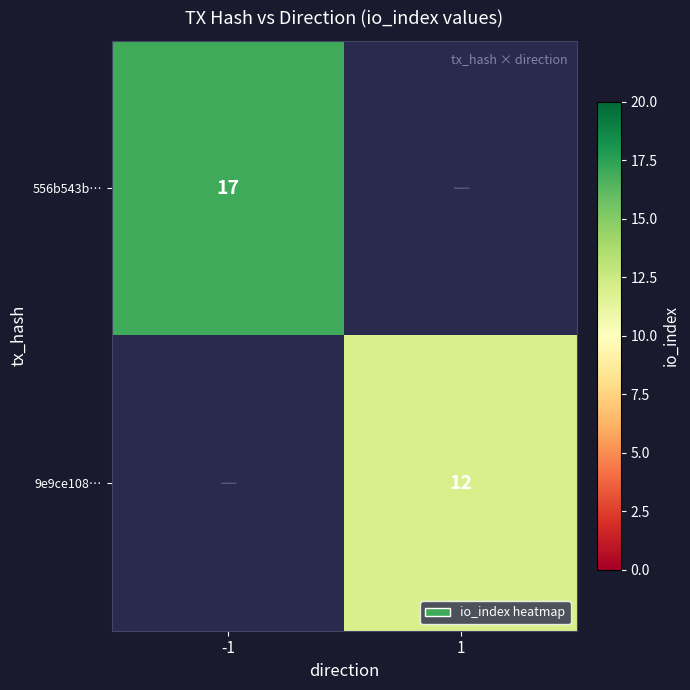

The 556b543b… series shows 8 at -1. True or false?

False